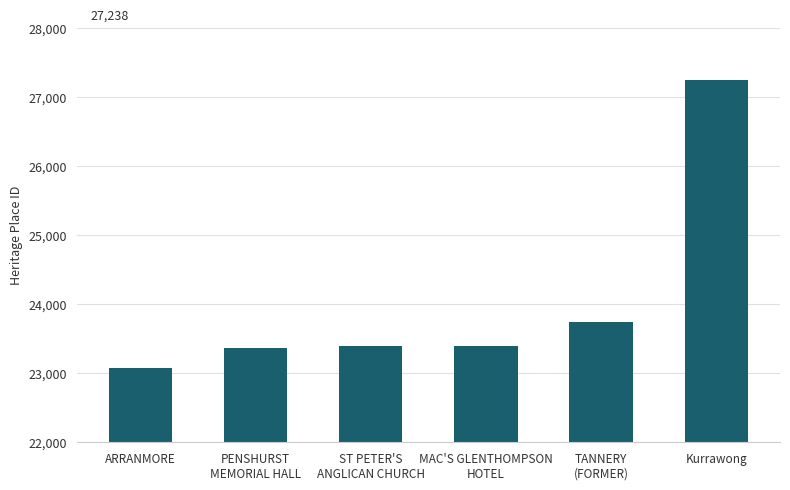

Which category has the lowest value across all series?

ARRANMORE